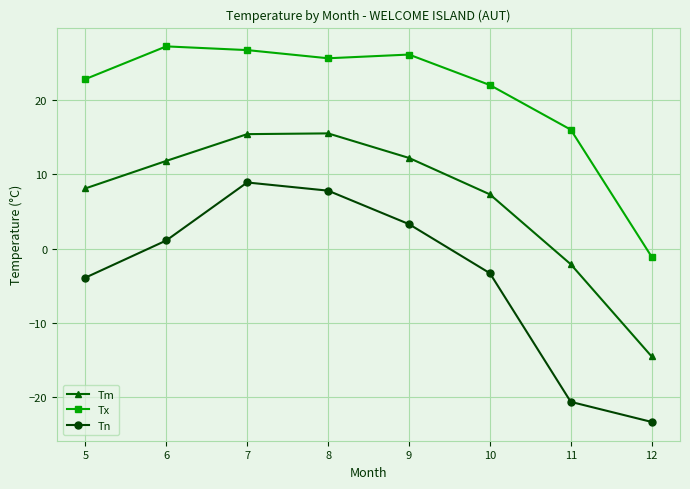

The value of Tm at 6 is 16.7. True or false?

False